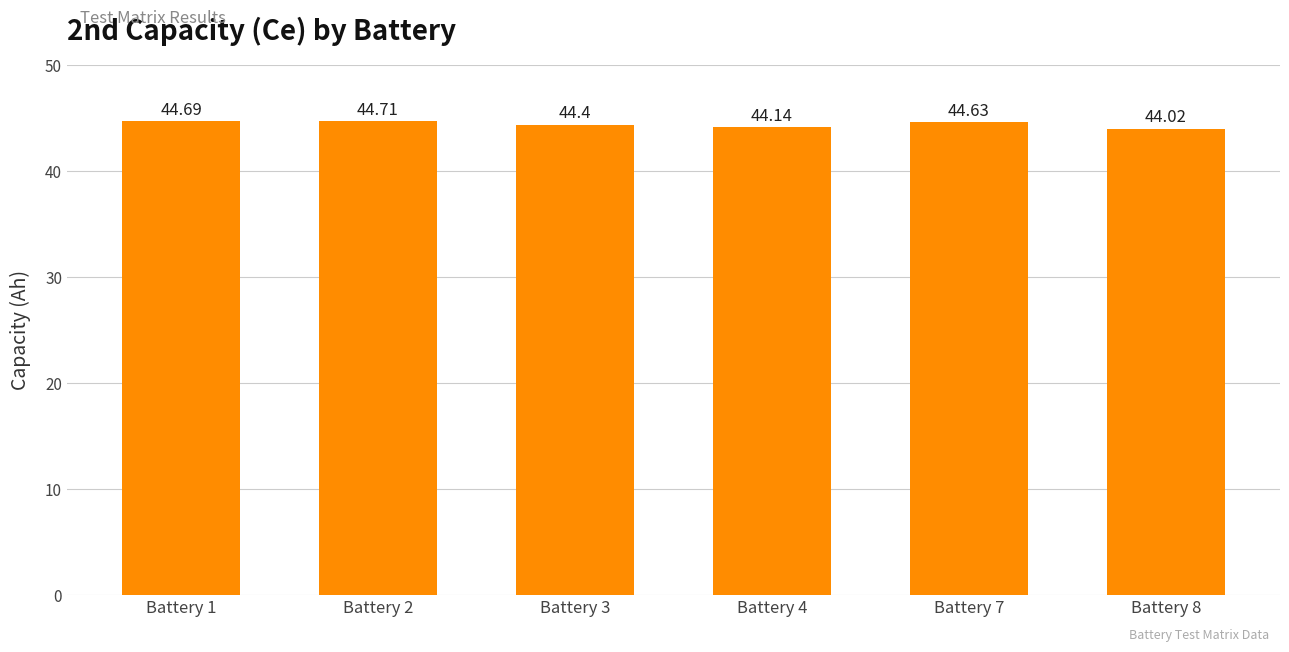

The chart shows a value of 71.2 at Battery 4. True or false?

False